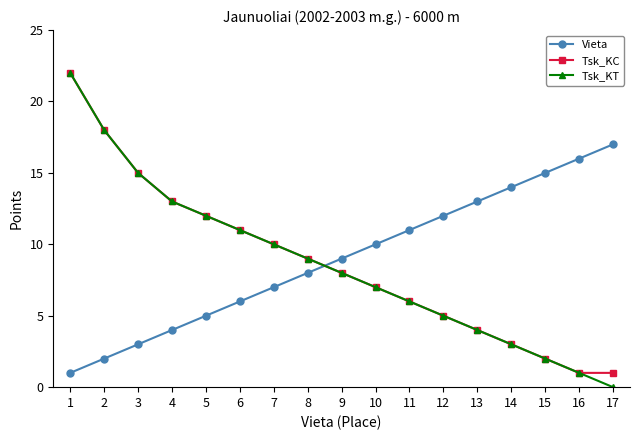

True or false: Vieta and Tsk_KC cross at least once.

True